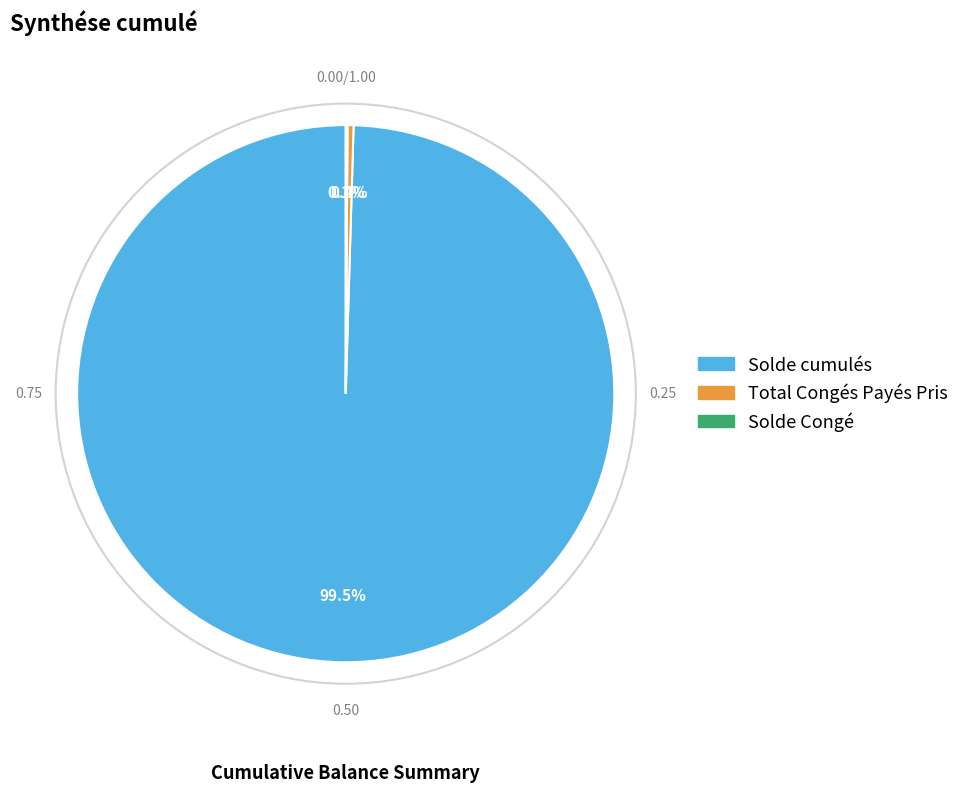

What percentage is NOT represented by Solde cumulés?

0.5%